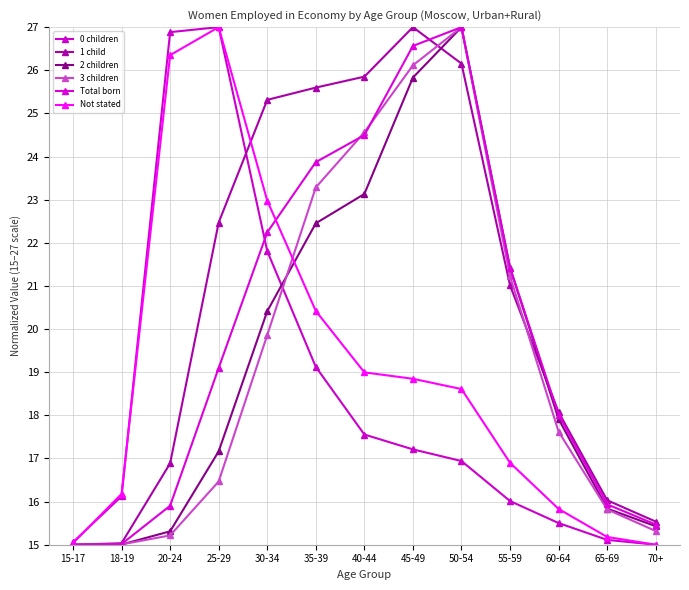

Which series has the largest total across all categories?

1 child